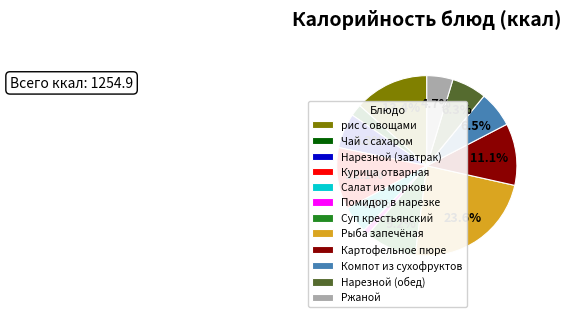

True or false: Рыба запечёная accounts for 34% of the total.

False